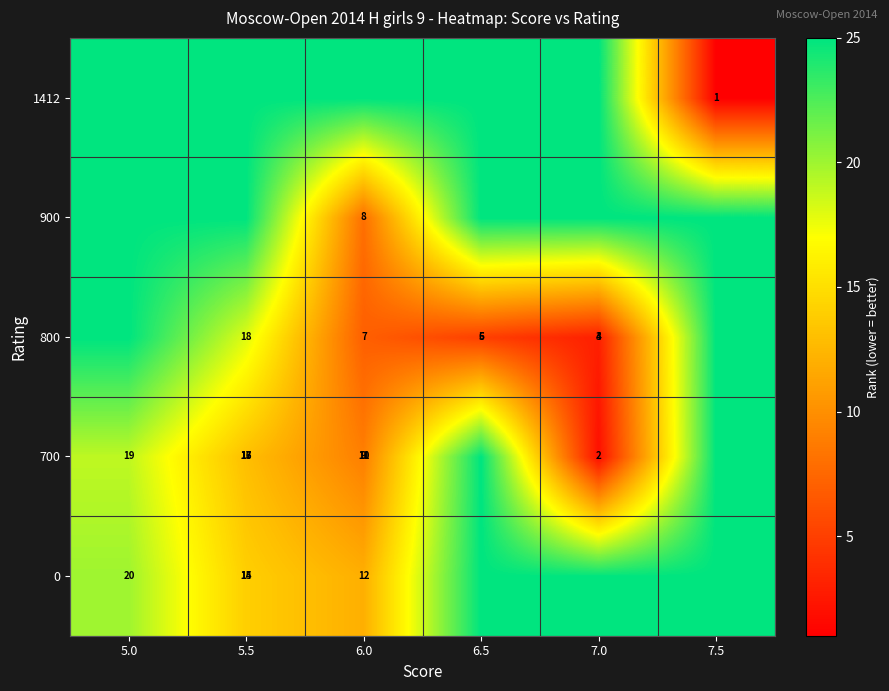

The row_0 series shows 8 at 5.0. True or false?

False